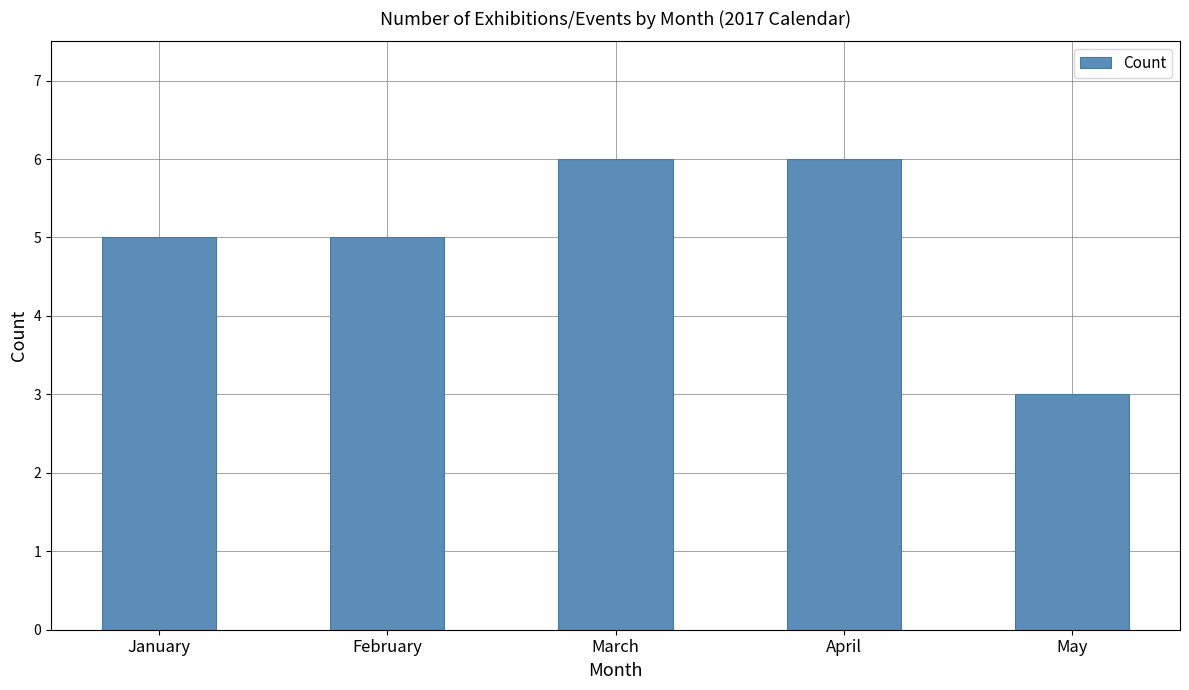

Which has a higher value, April or January?

April